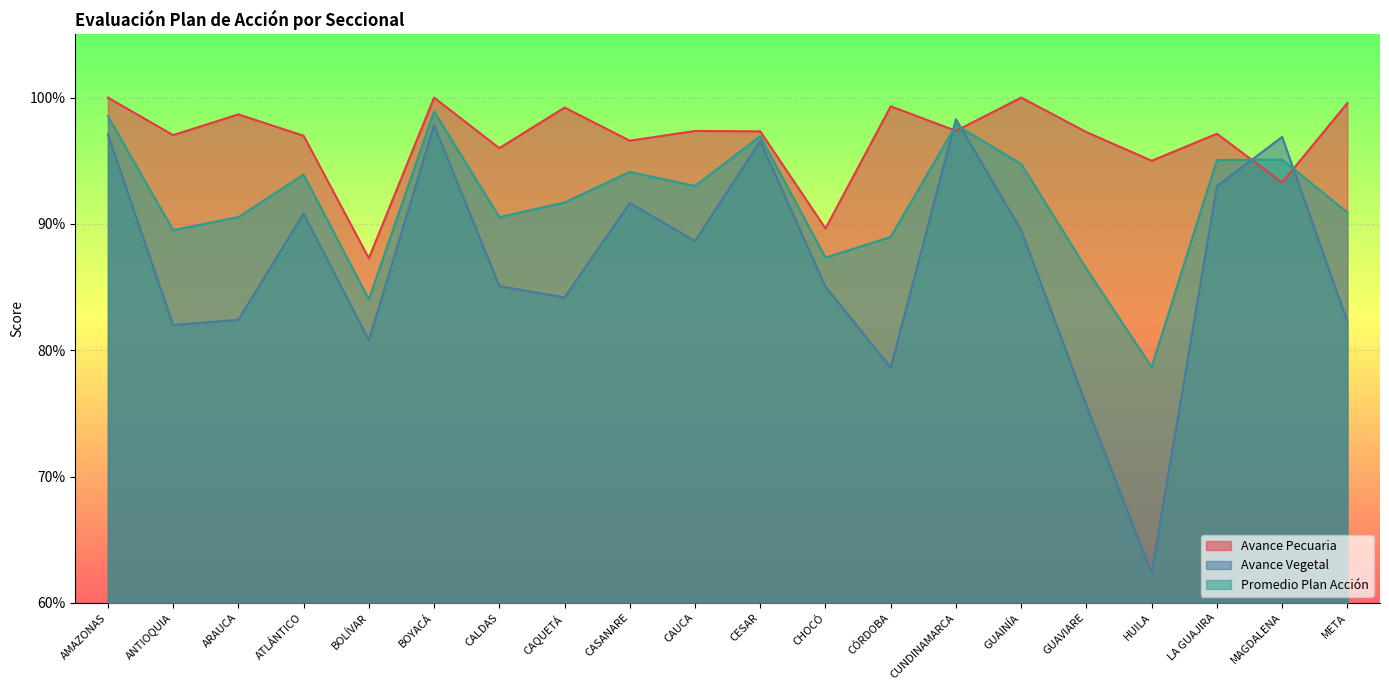

The Avance Vegetal series shows 1.6 at BOYACÁ. True or false?

False